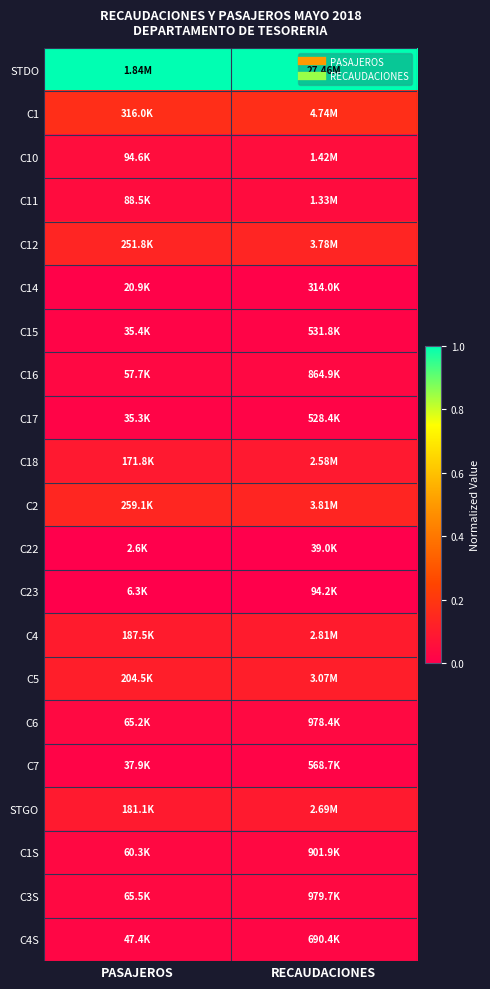

Reading right to left, transcribe all the data shown in this chart.

STDO: RECAUDACIONES=1.0	PASAJEROS=1.0
C1: RECAUDACIONES=0.2	PASAJEROS=0.2
C10: RECAUDACIONES=0.1	PASAJEROS=0.1
C11: RECAUDACIONES=0.0	PASAJEROS=0.0
C12: RECAUDACIONES=0.1	PASAJEROS=0.1
C14: RECAUDACIONES=0.0	PASAJEROS=0.0
C15: RECAUDACIONES=0.0	PASAJEROS=0.0
C16: RECAUDACIONES=0.0	PASAJEROS=0.0
C17: RECAUDACIONES=0.0	PASAJEROS=0.0
C18: RECAUDACIONES=0.1	PASAJEROS=0.1
C2: RECAUDACIONES=0.1	PASAJEROS=0.1
C22: RECAUDACIONES=0.0	PASAJEROS=0.0
C23: RECAUDACIONES=0.0	PASAJEROS=0.0
C4: RECAUDACIONES=0.1	PASAJEROS=0.1
C5: RECAUDACIONES=0.1	PASAJEROS=0.1
C6: RECAUDACIONES=0.0	PASAJEROS=0.0
C7: RECAUDACIONES=0.0	PASAJEROS=0.0
STGO: RECAUDACIONES=0.1	PASAJEROS=0.1
C1S: RECAUDACIONES=0.0	PASAJEROS=0.0
C3S: RECAUDACIONES=0.0	PASAJEROS=0.0
C4S: RECAUDACIONES=0.0	PASAJEROS=0.0